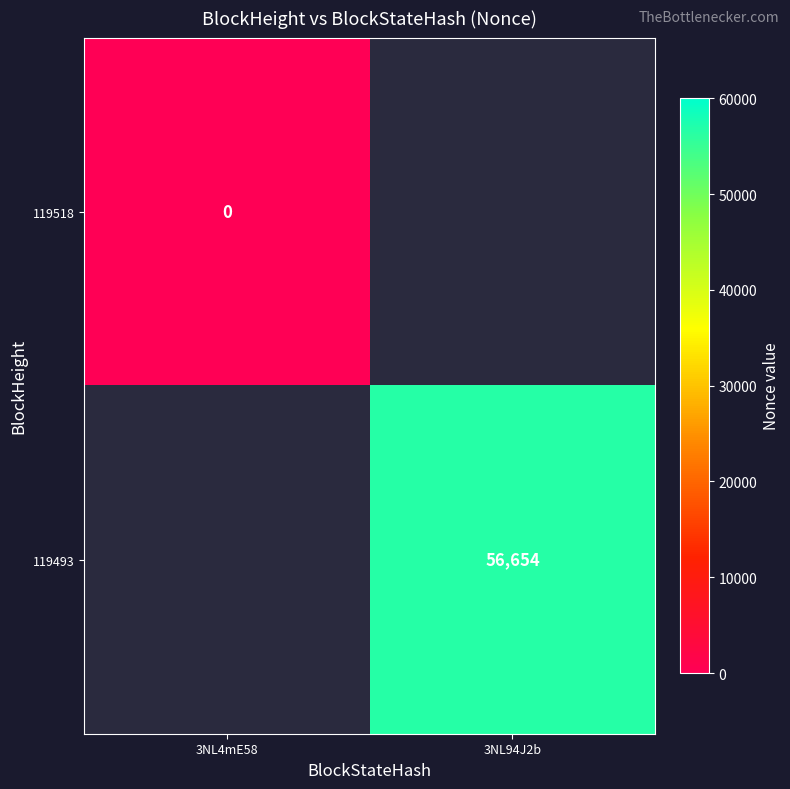

At how many categories does at least one series exceed 36965?

1